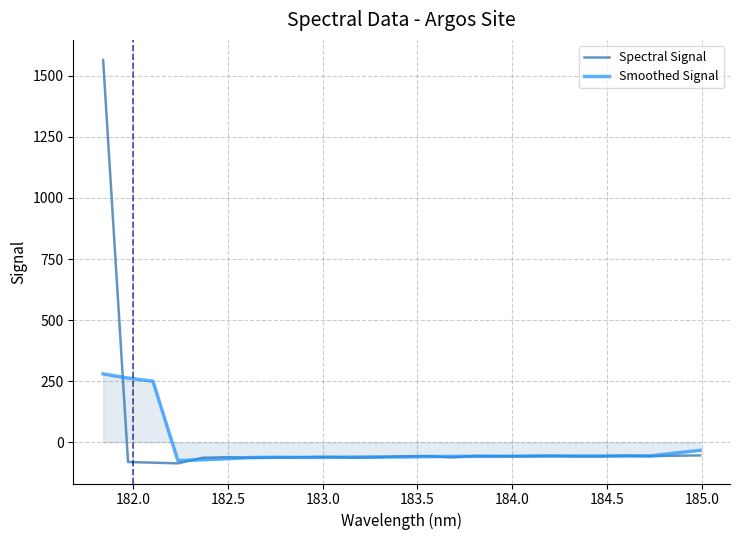

Which series has the widest spread of values?

Spectral Signal